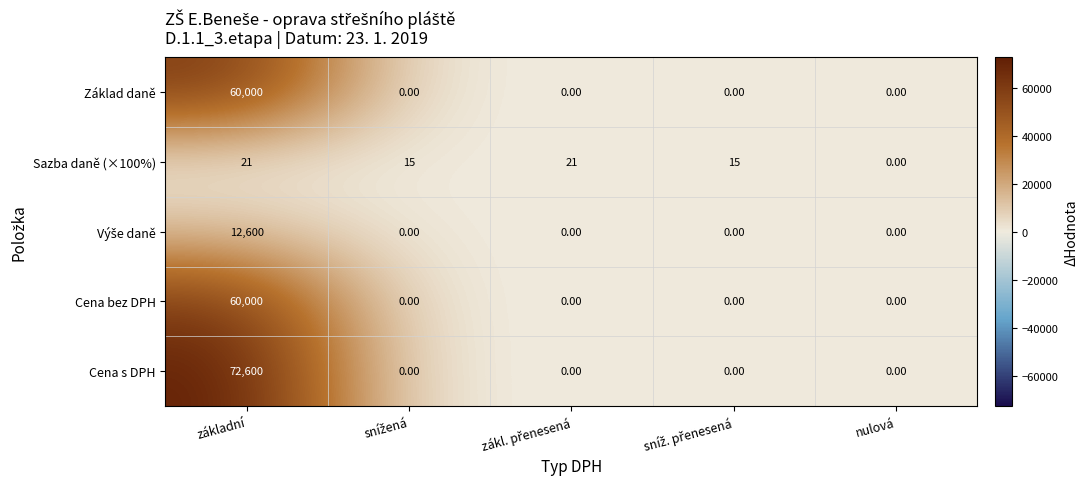

Which series has the widest spread of values?

Cena s DPH